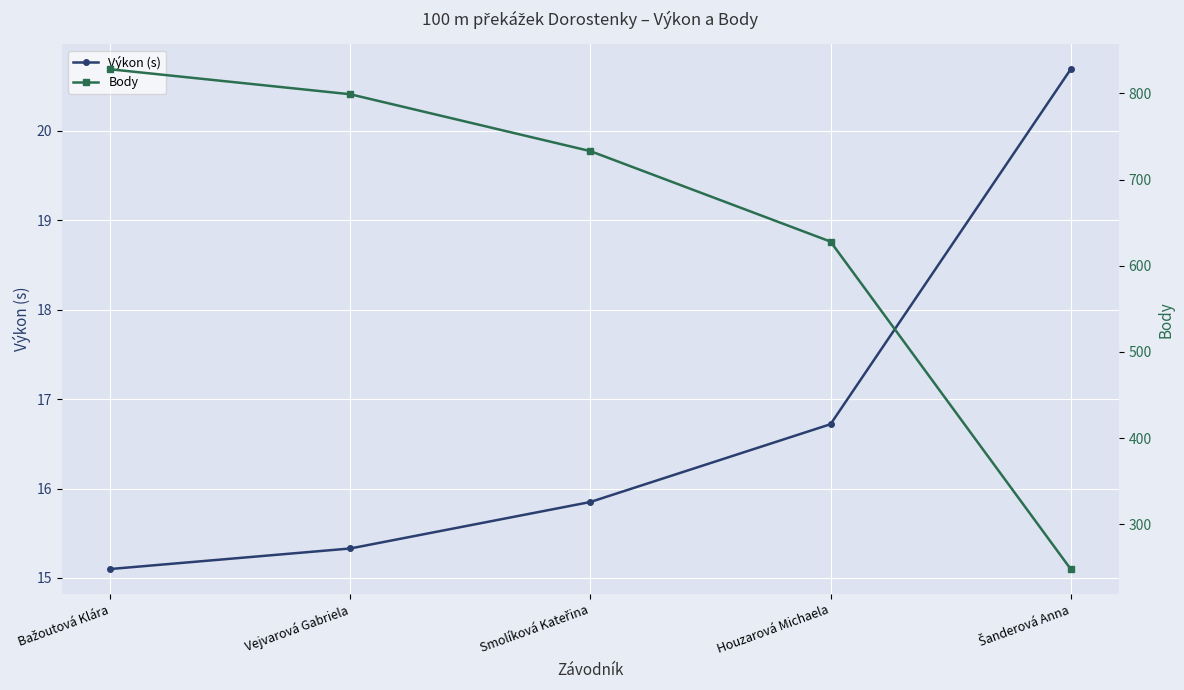

True or false: Body and Výkon (s) cross at least once.

False